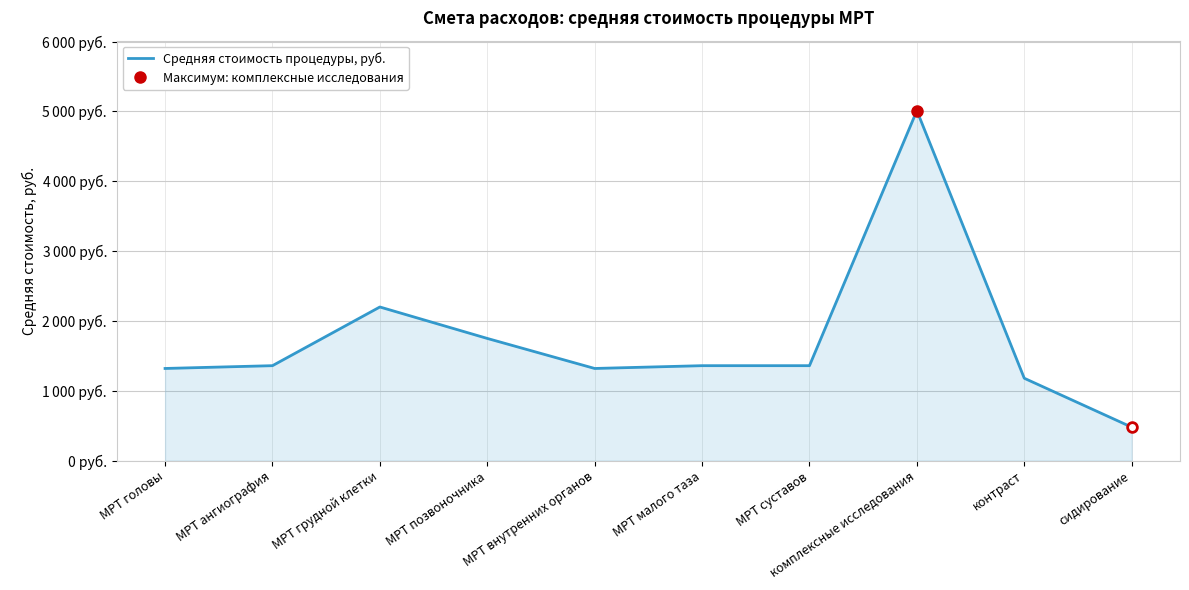

Is it true that the value at МРТ позвоночника is 1750?

True